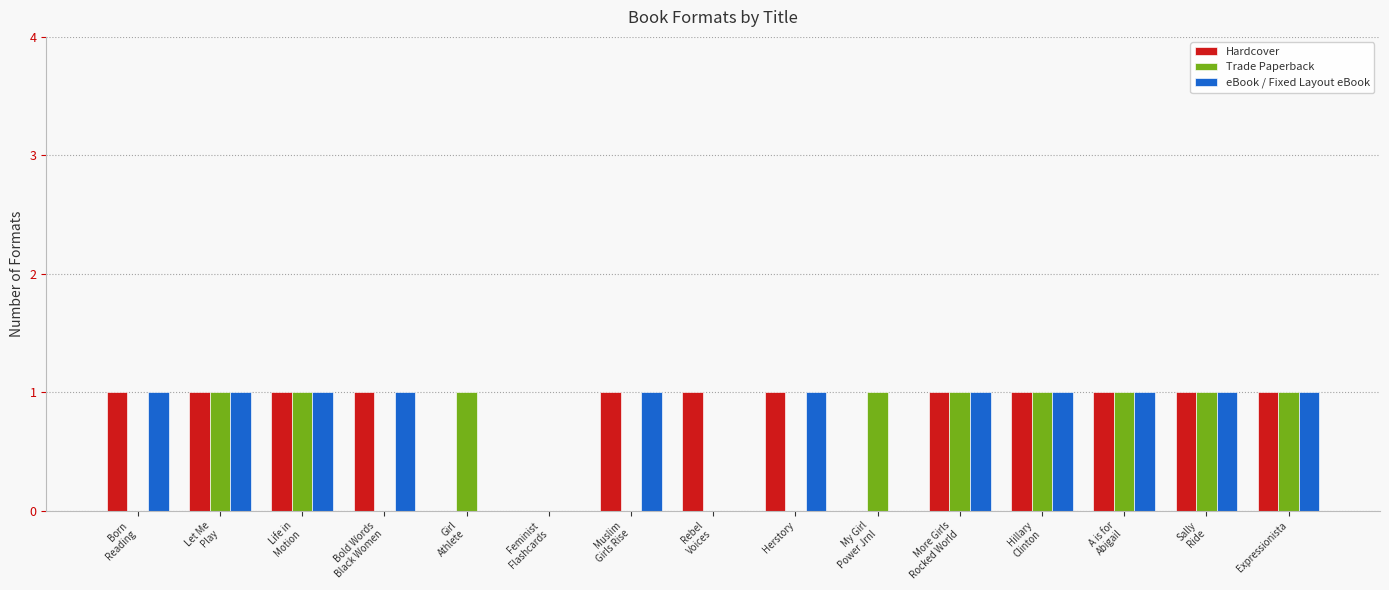

What is the difference between the second highest and second lowest values in the Hardcover series?

1